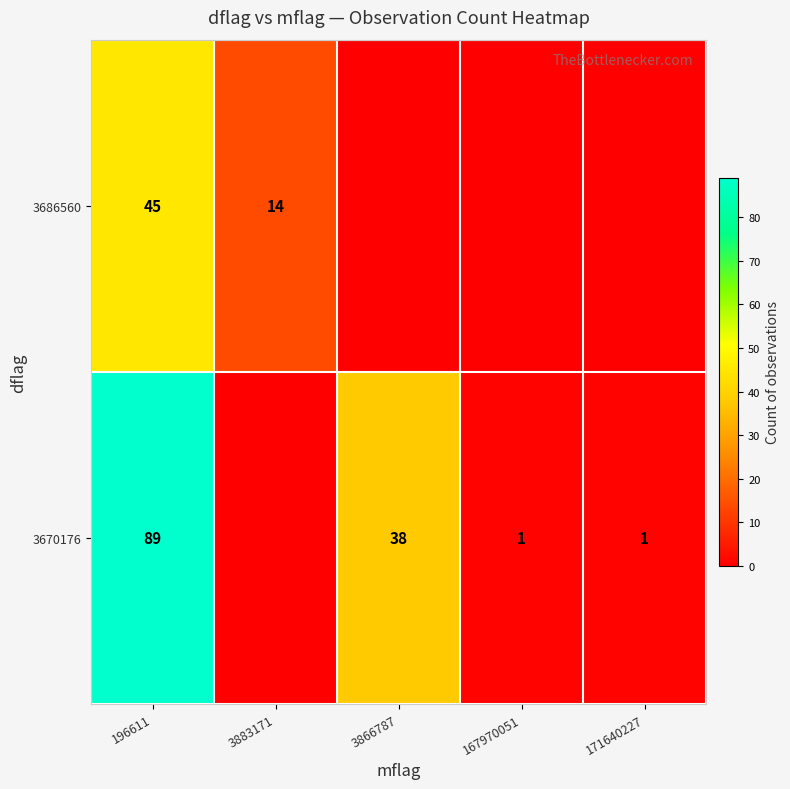

The value of 3686560 at 196611 is 11. True or false?

False